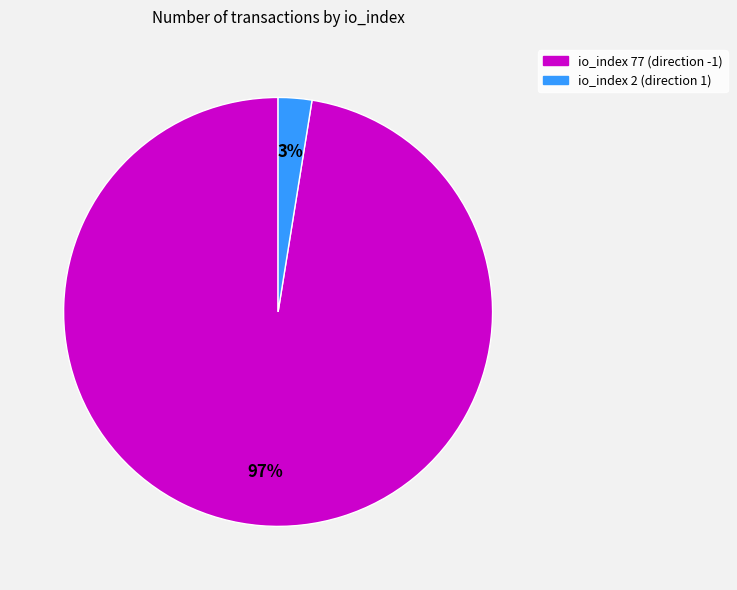

To the nearest percent, what is the average slice percentage?

50%